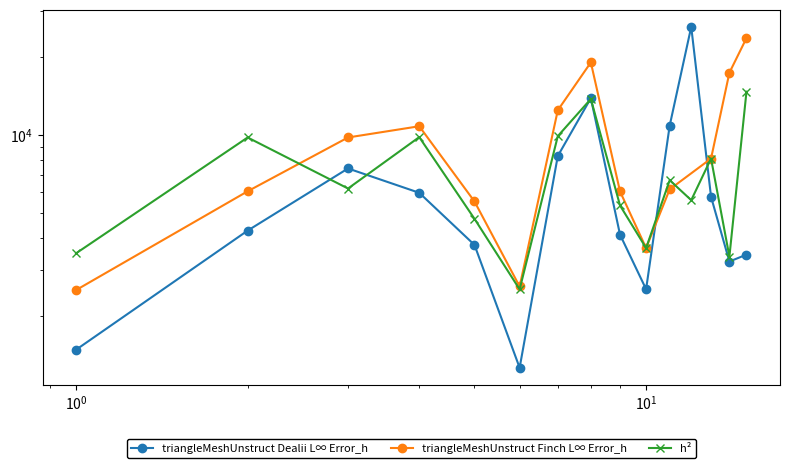

After their last crossing, which series has the higher values: h² or triangleMeshUnstruct Dealii L∞ Error_h?

h²